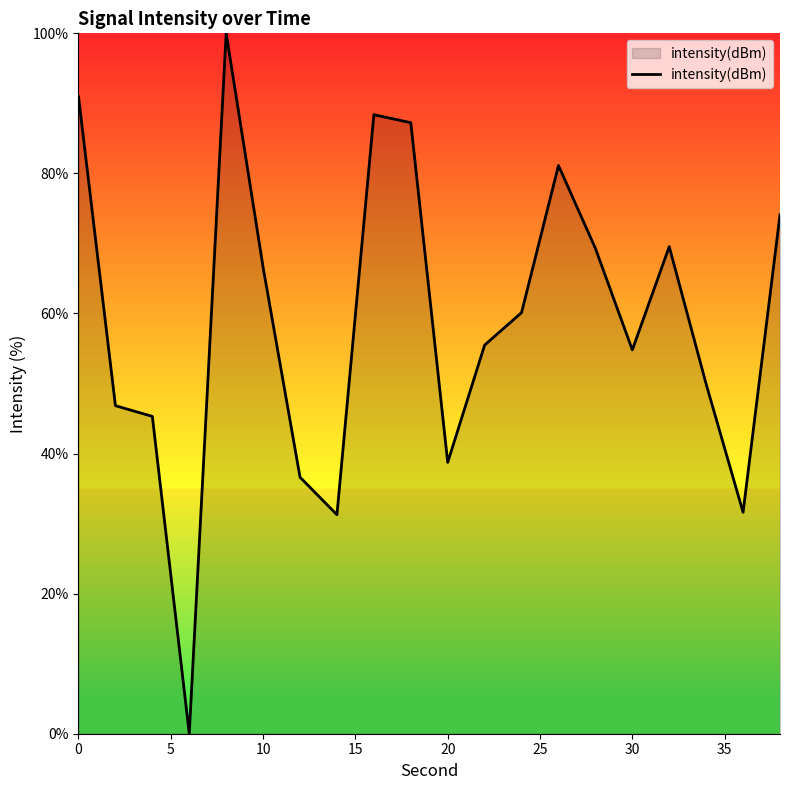

How many lines are shown in the chart?

1